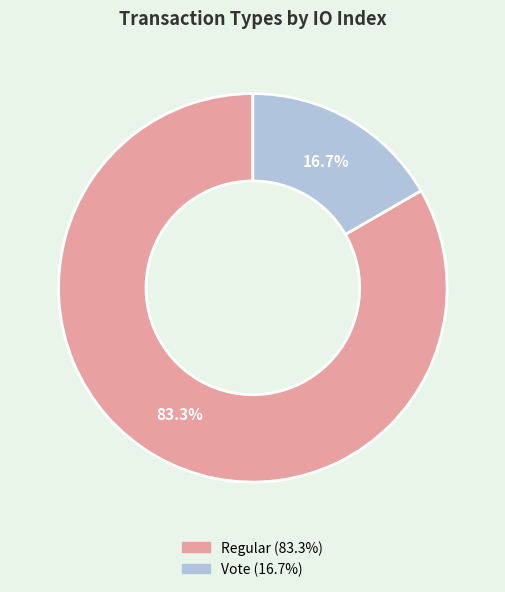

Is there a majority slice in this chart?

Yes